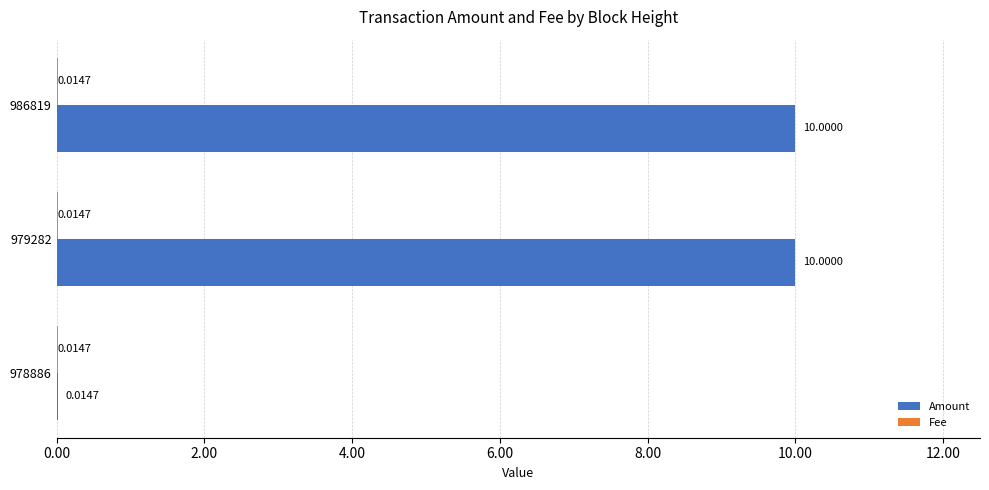

What is the total value across all series at 979282?

10.0